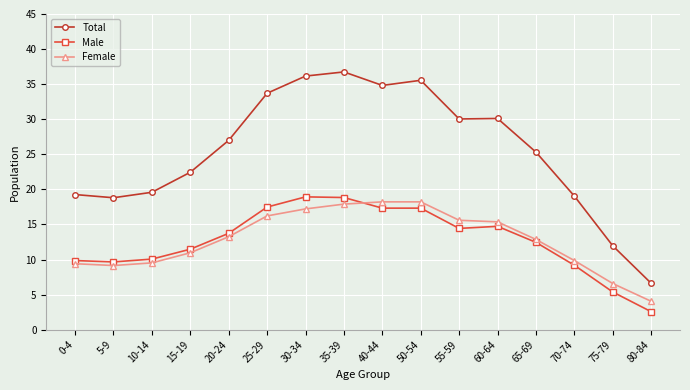

The Female series shows 11.0 at 15-19. True or false?

True